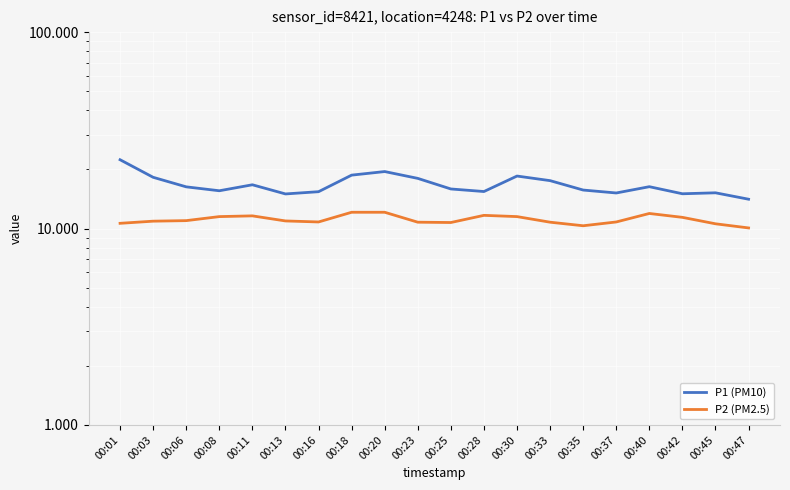

In P1 (PM10), how many points are higher than both neighbors (excluding endpoints)?

5